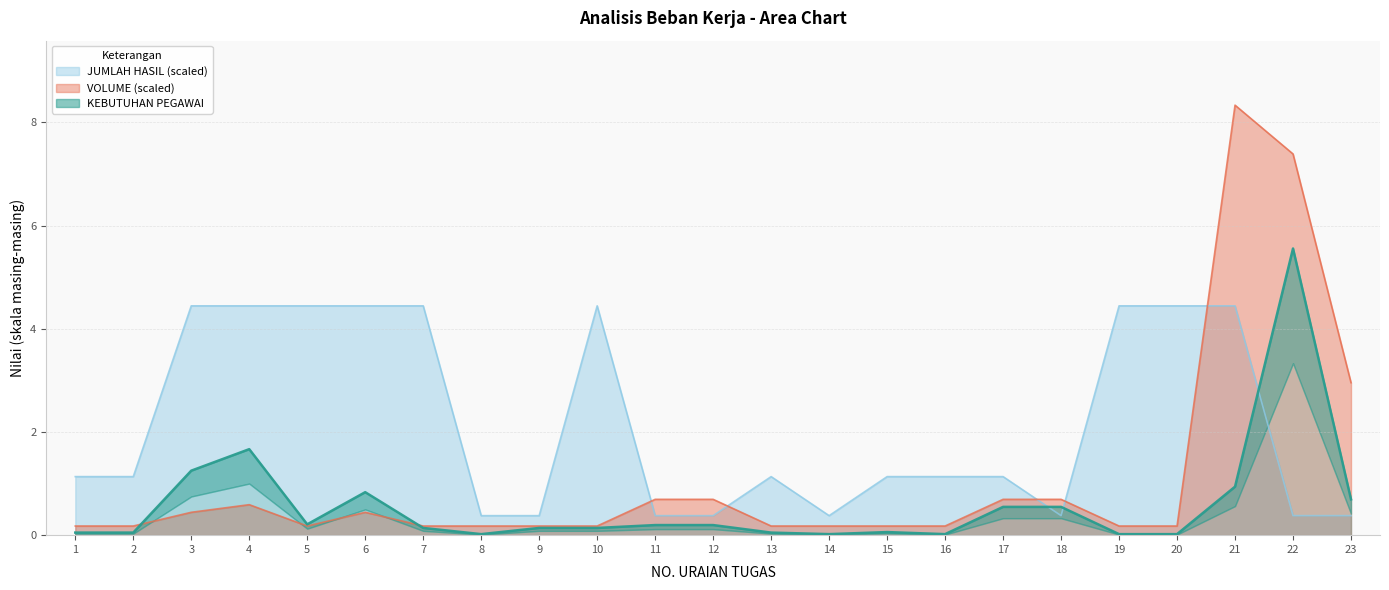

Is it true that VOLUME equals 12.3 at 22?

False